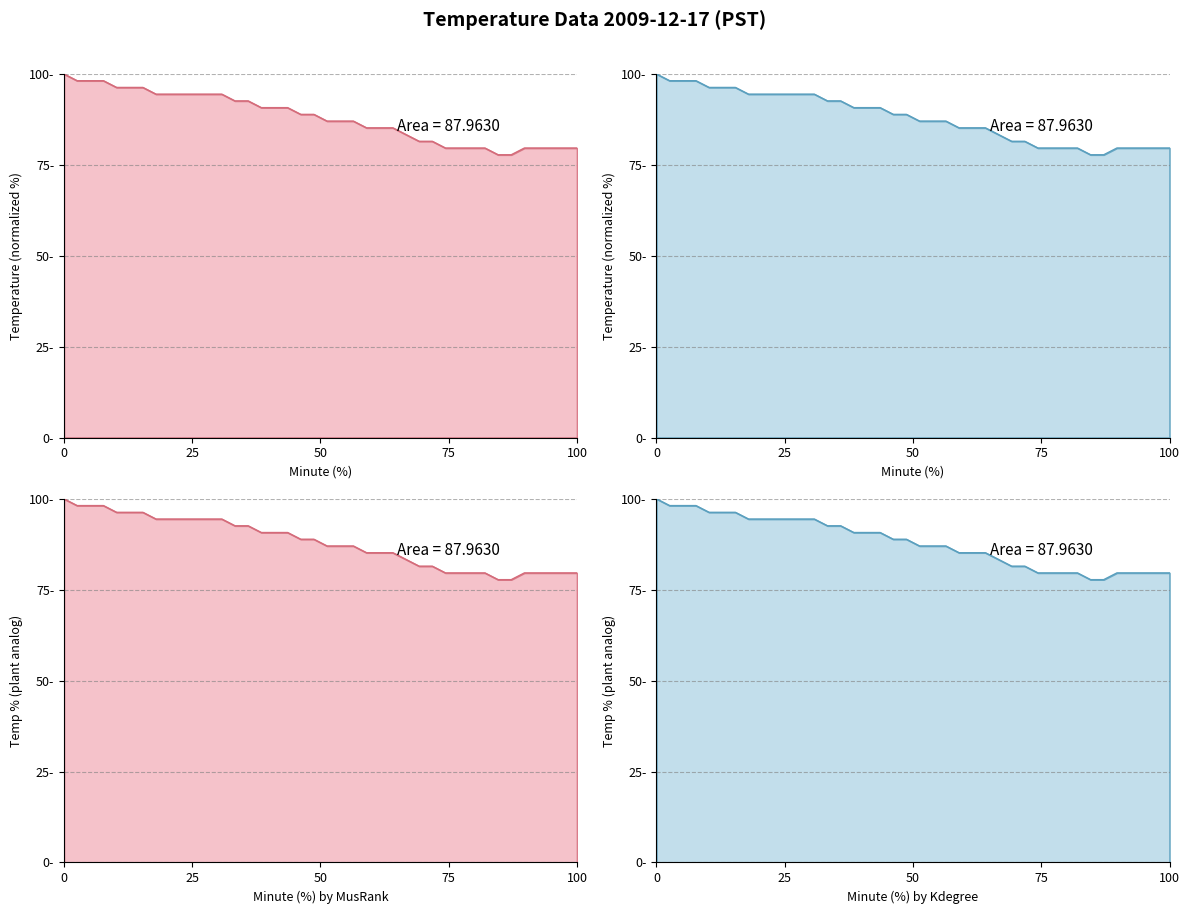

How many distinct data groups are displayed?

1